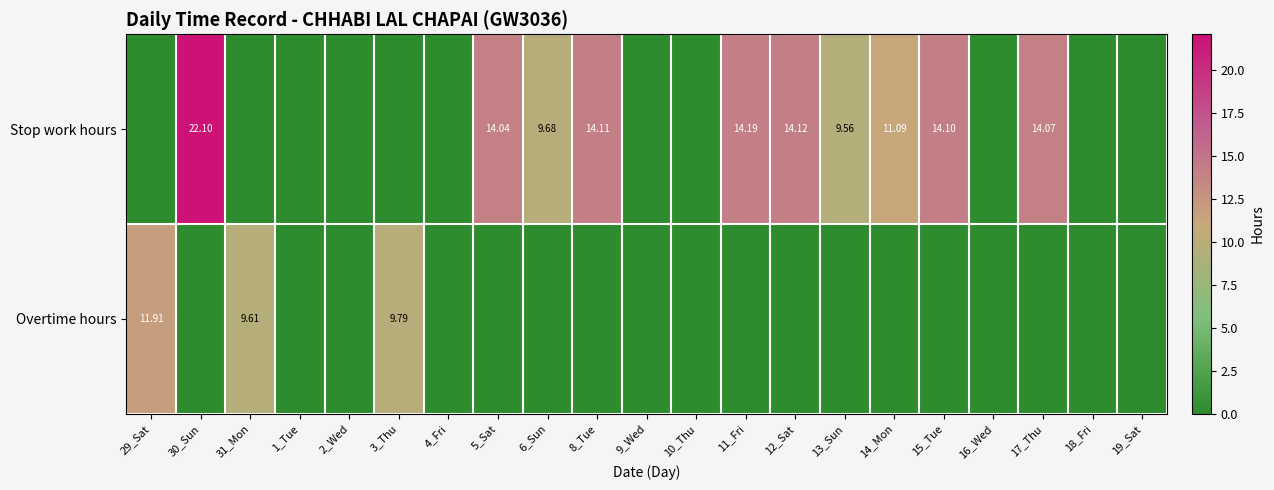

Between 9_Wed and 2_Wed, which is larger?

9_Wed